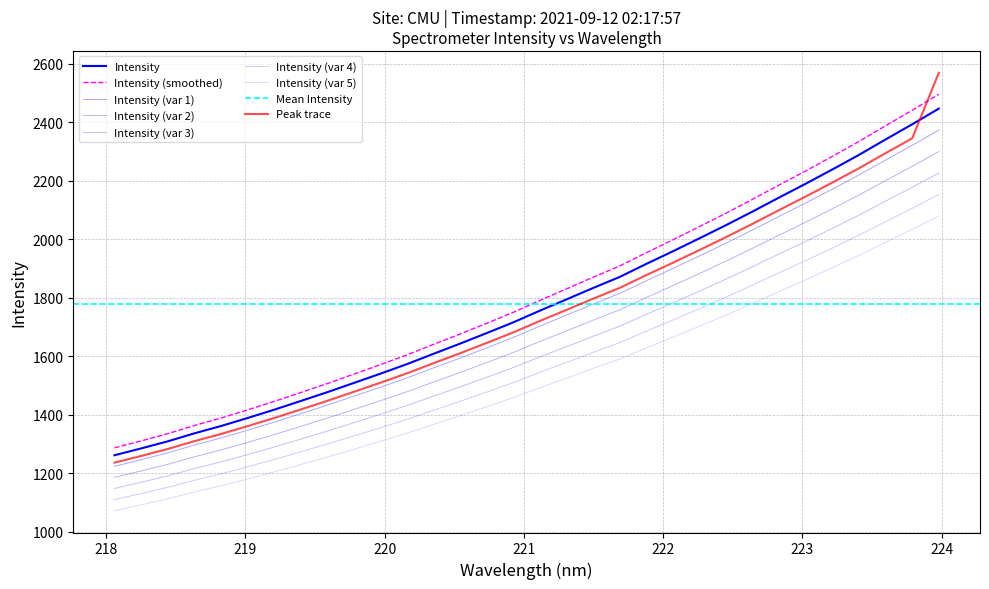

Rank the categories by value from highest to lowest.

223.9802, 223.7895, 223.5987, 223.408, 223.2172, 223.0264, 222.8355, 222.6447, 222.4538, 222.263, 222.0721, 221.8812, 221.6902, 221.4993, 221.3083, 221.1174, 220.9264, 220.7354, 220.5444, 220.3533, 220.1623, 219.9712, 219.7801, 219.589, 219.3979, 219.2067, 219.0156, 218.8244, 218.6332, 218.442, 218.2508, 218.0596